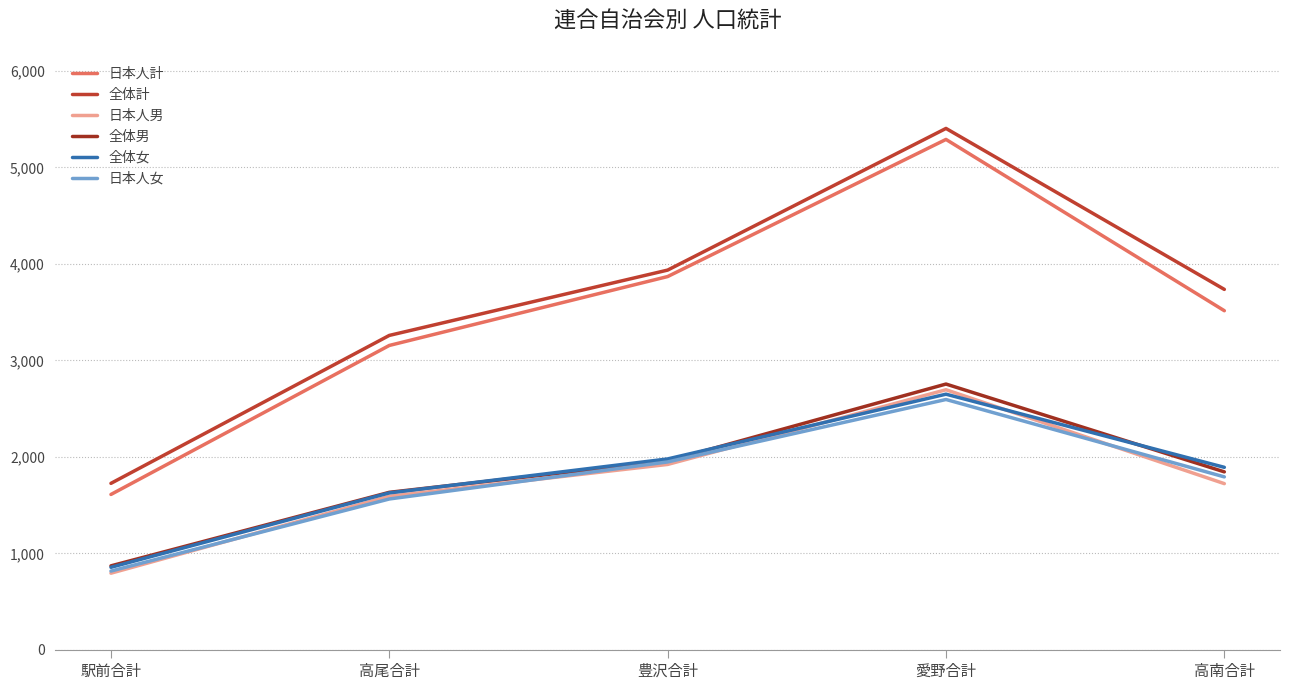

Where is the first local maximum for 日本人女?

愛野合計